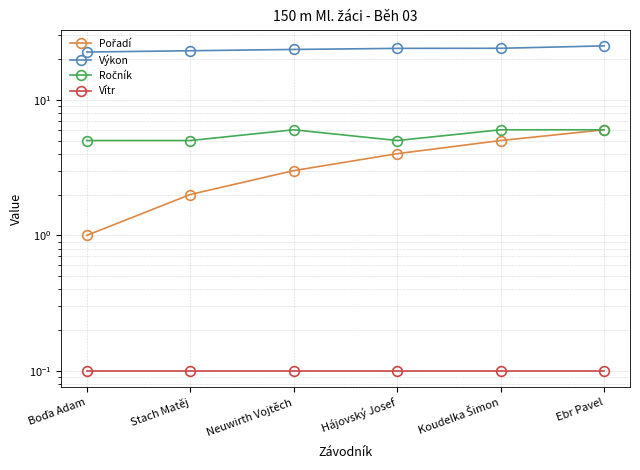

Is this an area chart (filled region under the line)?

No